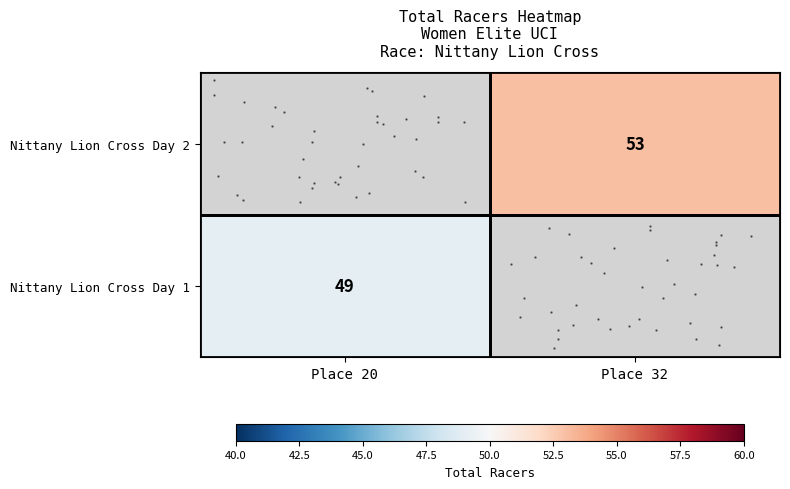

Which has a higher value, Place 20 or Place 32?

Place 32